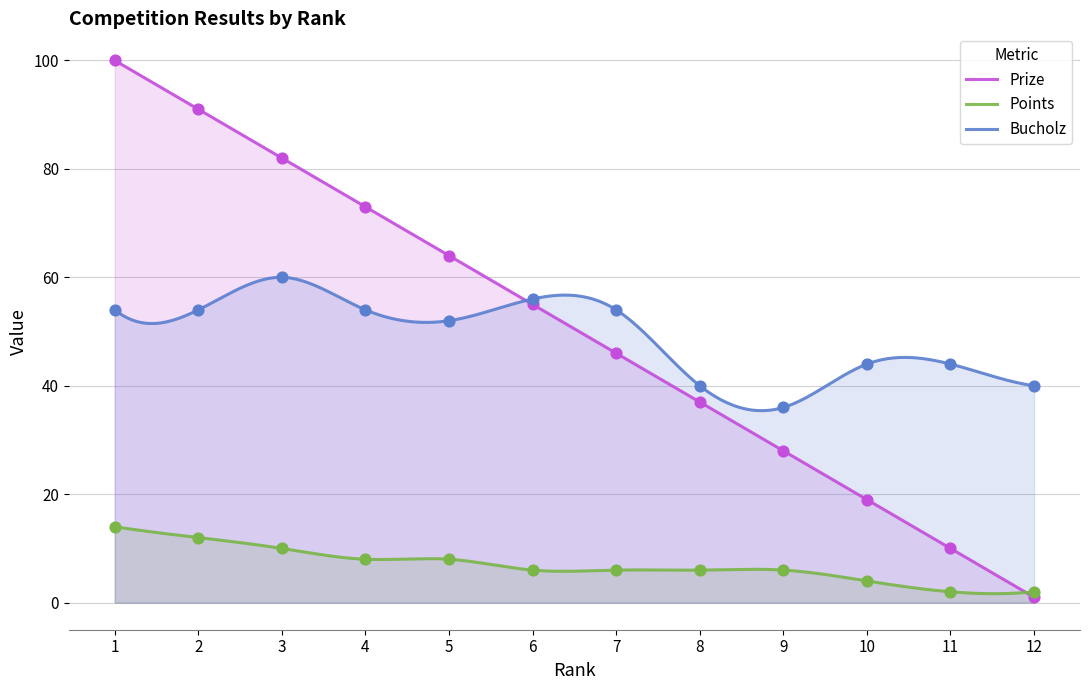

Which series has the widest spread of Y values?

Prize